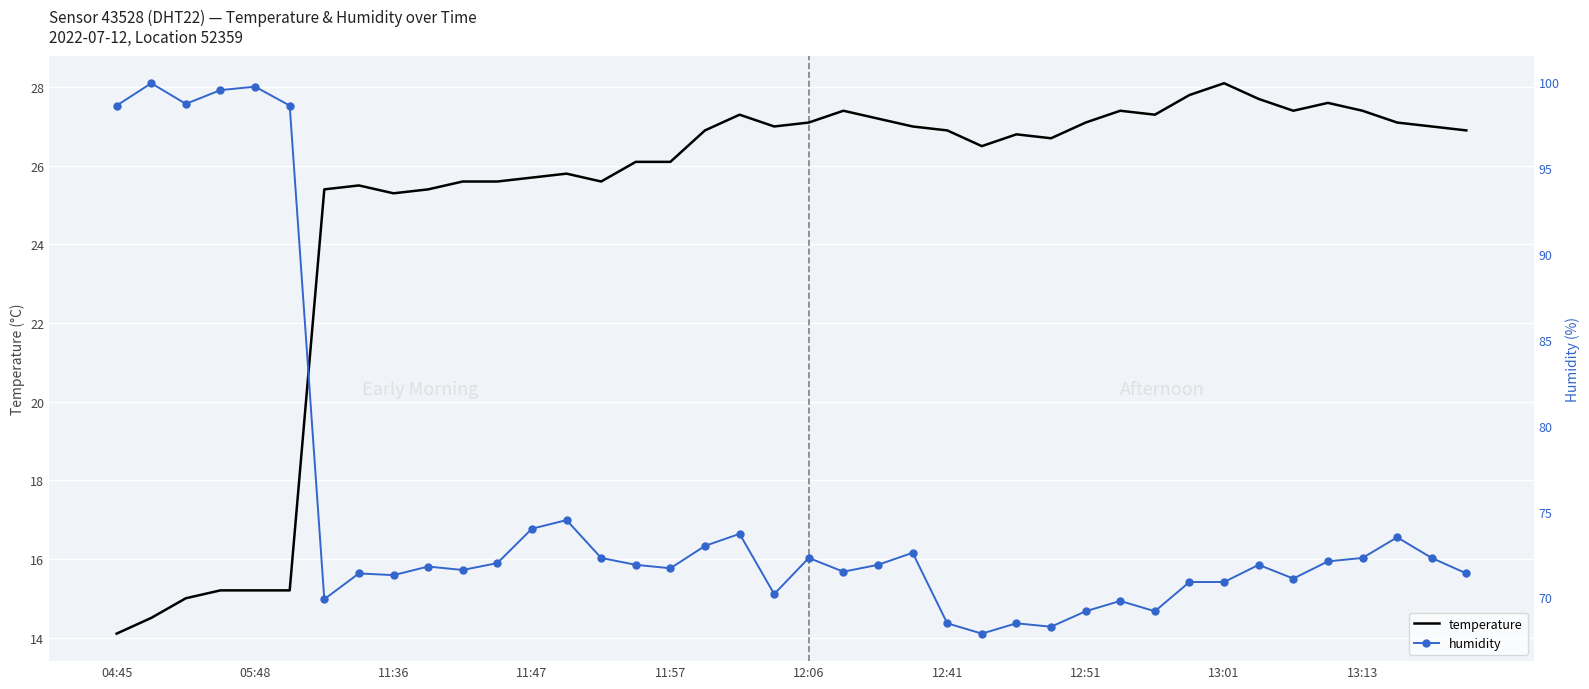

Reading left to right, extract all data points from this chart.

temperature: 14.1	14.5	15.0	15.2	15.2	15.2	25.4	25.5	25.3	25.4	25.6	25.6	25.7	25.8	25.6	26.1	26.1	26.9	27.3	27.0	27.1	27.4	27.2	27.0	26.9	26.5	26.8	26.7	27.1	27.4	27.3	27.8	28.1	27.7	27.4	27.6	27.4	27.1	27.0	26.9
humidity: 98.6	99.9	98.7	99.5	99.7	98.6	69.9	71.4	71.3	71.8	71.6	72.0	74.0	74.5	72.3	71.9	71.7	73.0	73.7	70.2	72.3	71.5	71.9	72.6	68.5	67.9	68.5	68.3	69.2	69.8	69.2	70.9	70.9	71.9	71.1	72.1	72.3	73.5	72.3	71.4